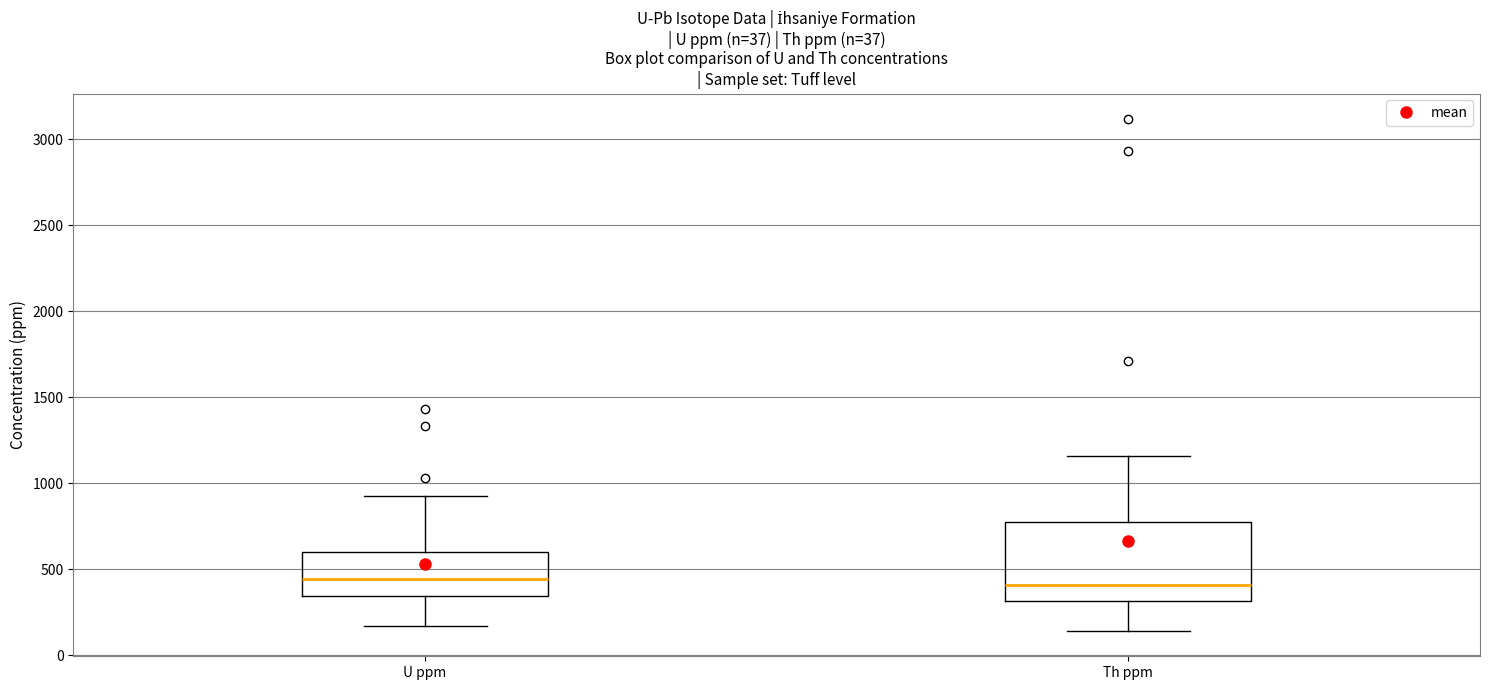

Reading left to right, read every box against the y-axis: the position of its median line, the range the box covers, and the ends of its whiskers. The values are not printed on the chart, so give them approximately, as read against the axis.

U ppm: median 450, box 350 to 600, whiskers 150 to 950
Th ppm: median 400, box 300 to 750, whiskers 150 to 1150